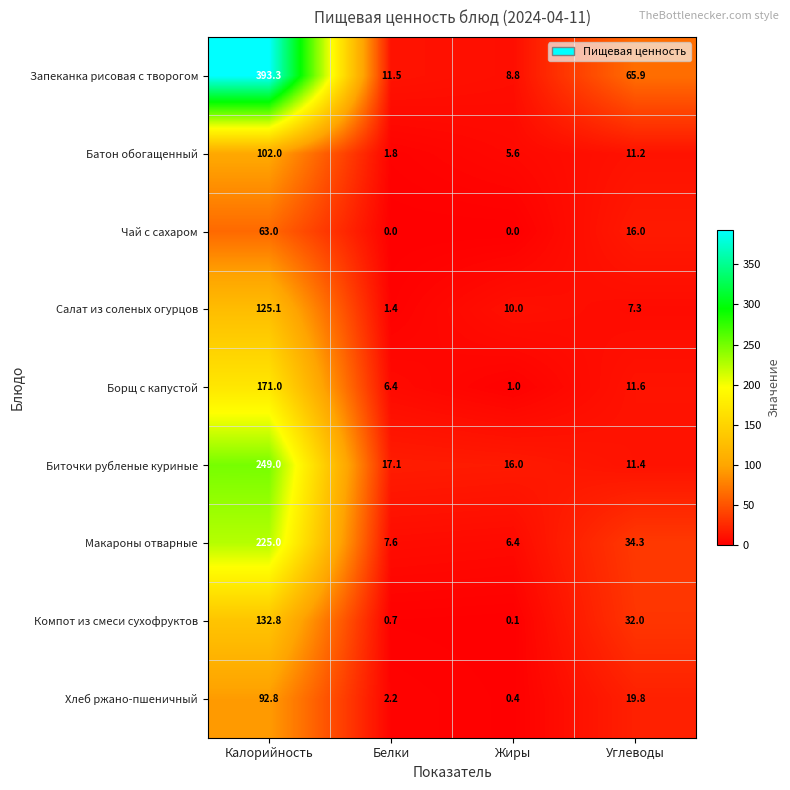

At how many categories does at least one series exceed 241?

1